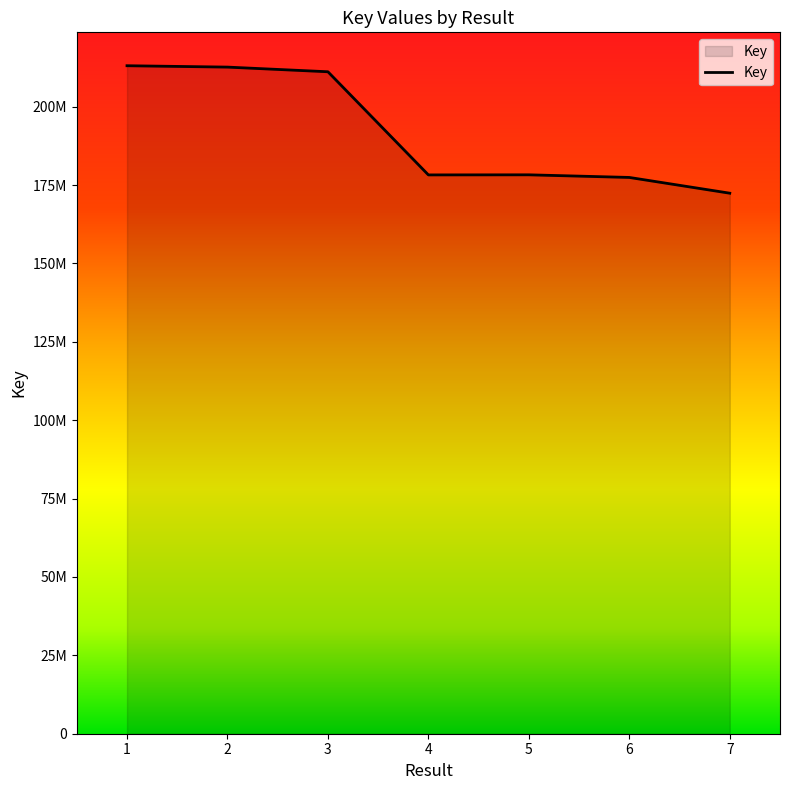

What is the ratio of the value at 1 to the value at 3?

1.0